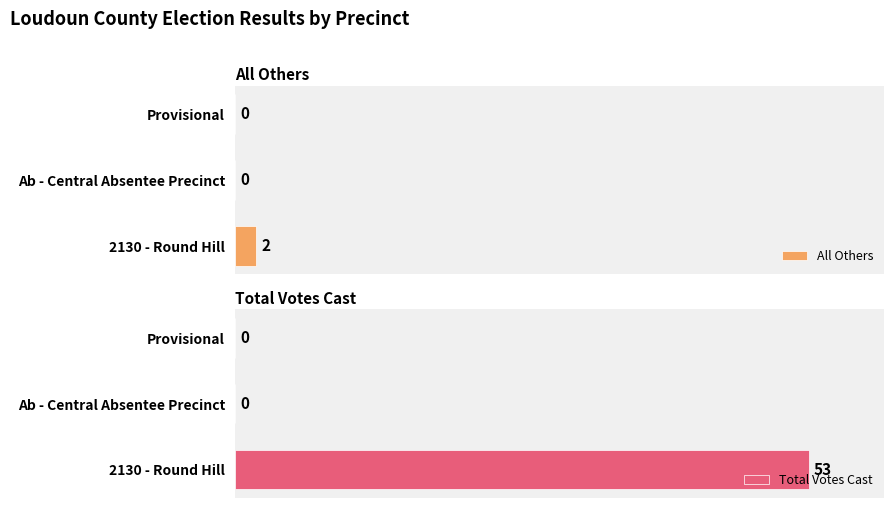

Is it true that All Others equals 0 at Provisional?

True